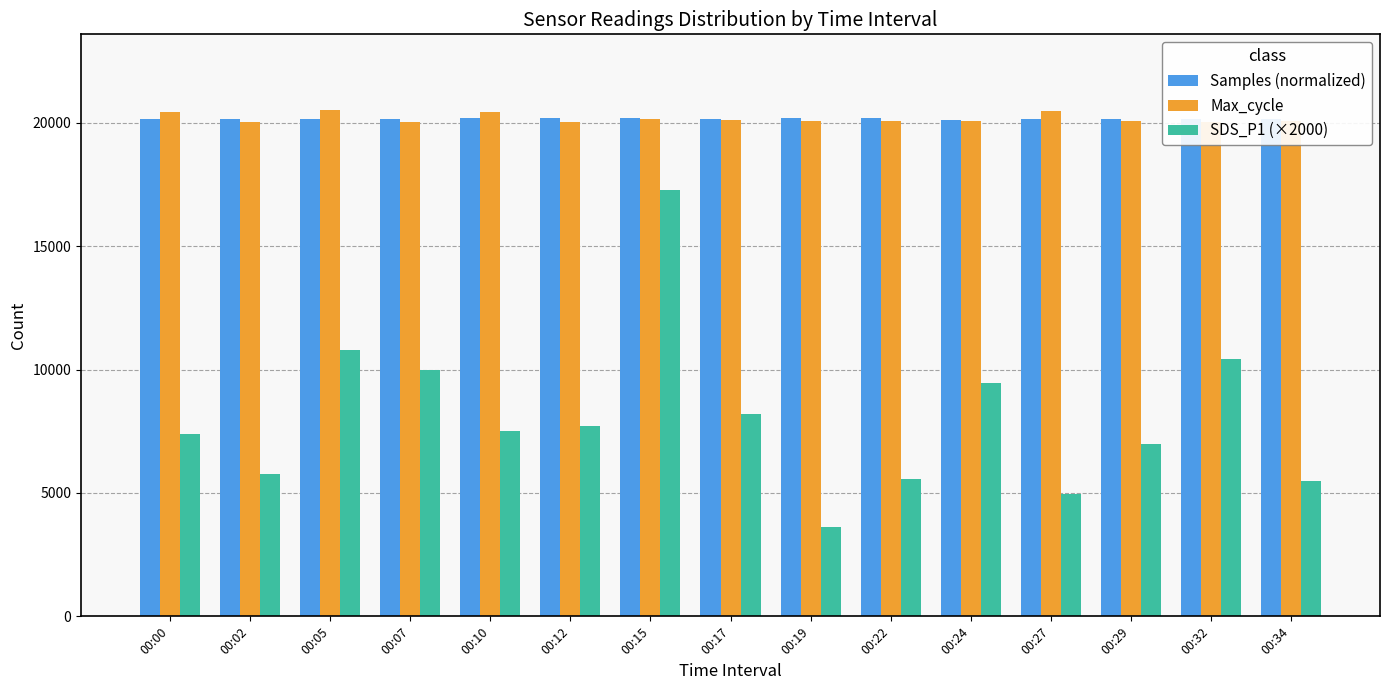

How many data points in Max_cycle are less than 20057?

7